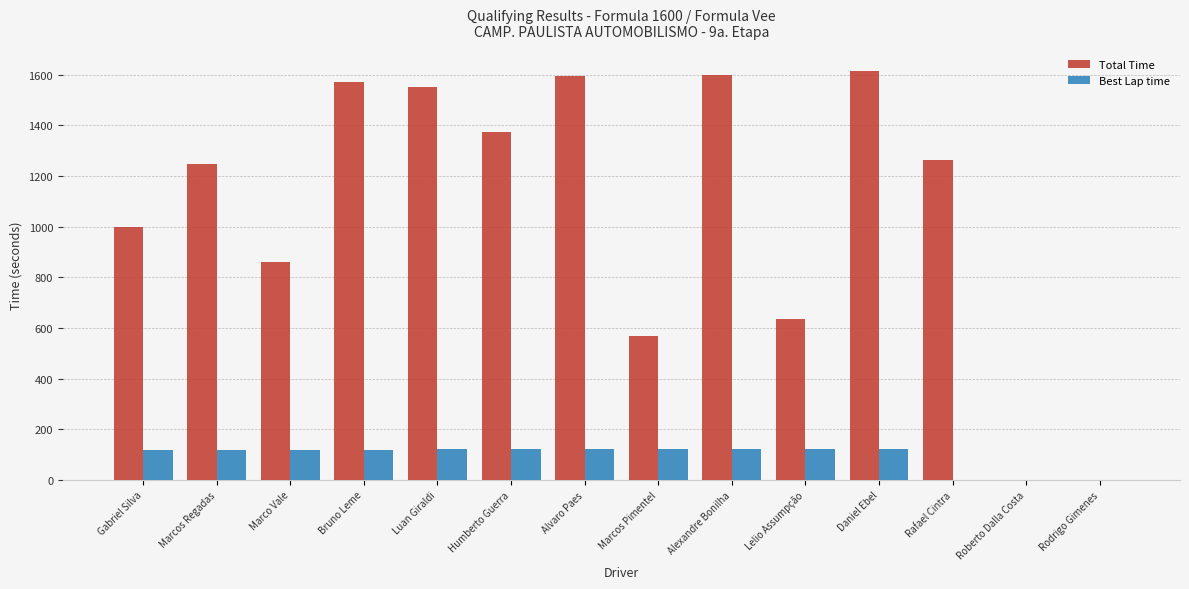

What is the spread (max minus min) of values at Daniel Ebel?

1493.1